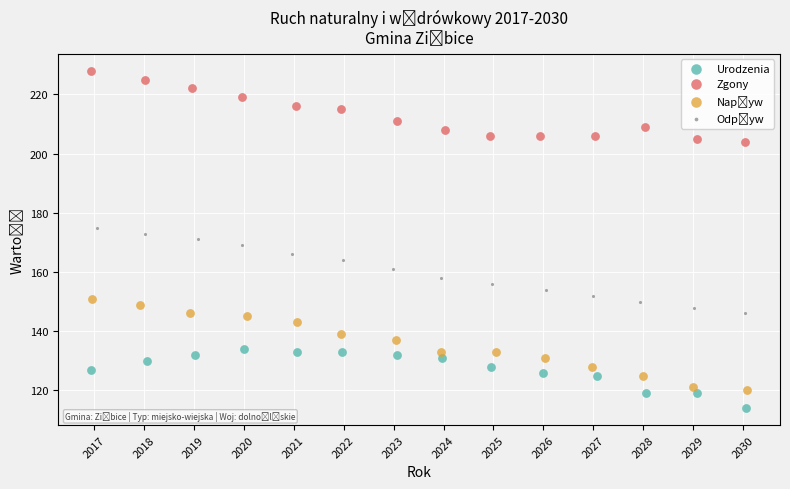

Which series reaches the maximum Y coordinate?

Zgony